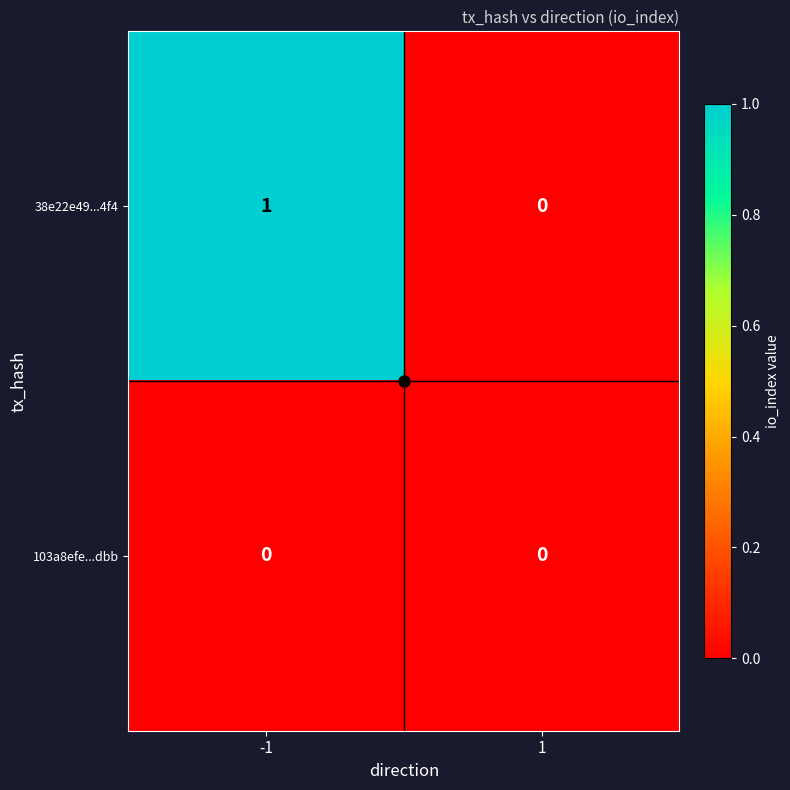

Which series has the largest total across all categories?

38e22e49...4f4